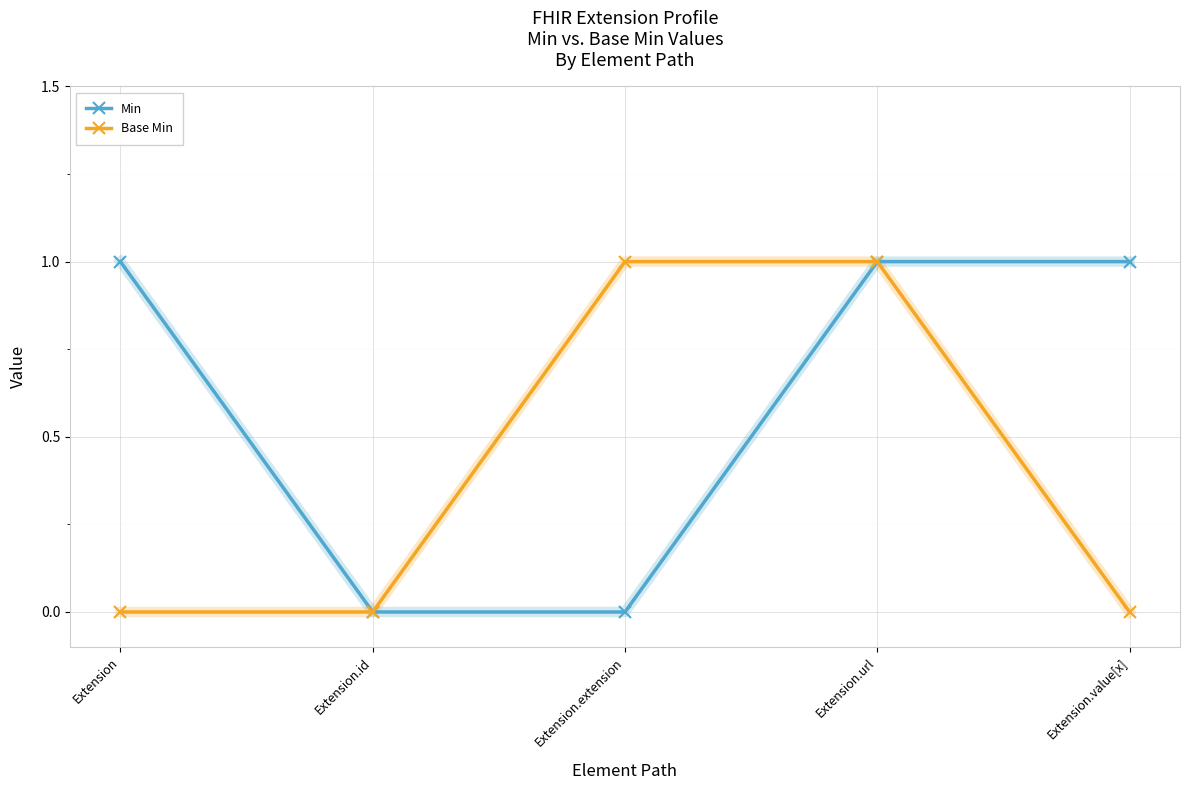

True or false: Base Min has a value of -1 at Extension.

False